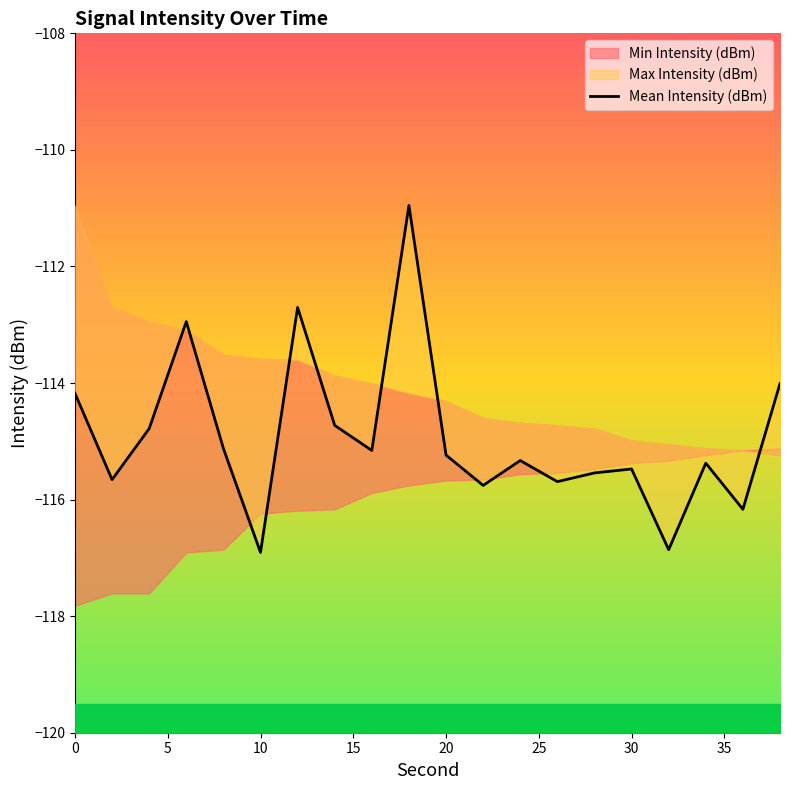

What is the label of the 5th point from the right?

30